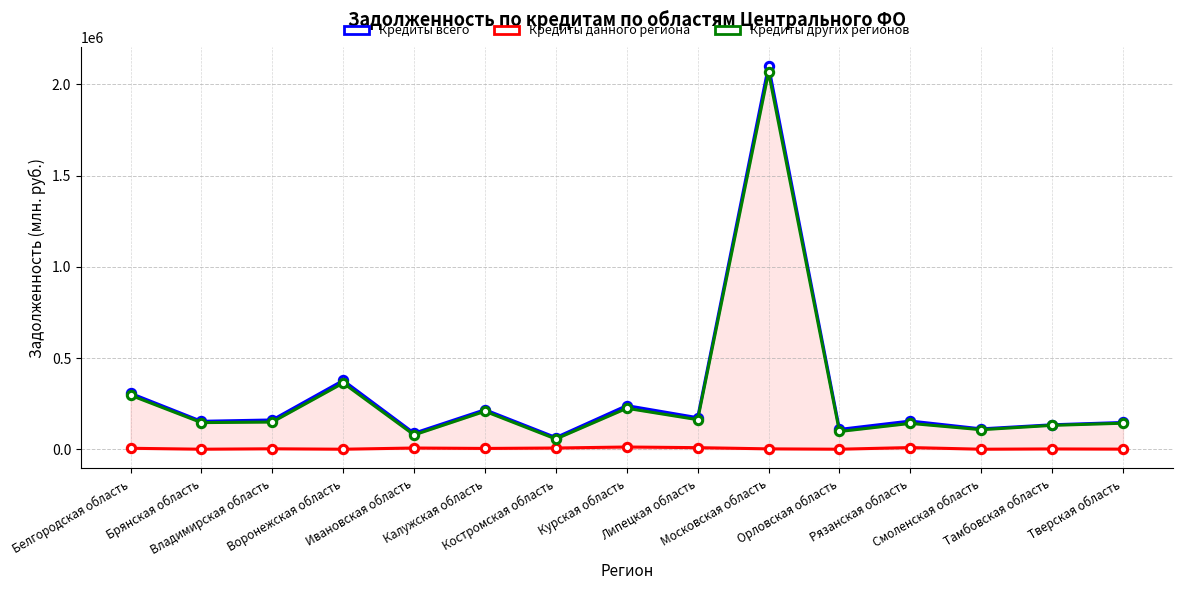

In Кредиты данного региона, how many points are lower than both neighbors (excluding endpoints)?

5